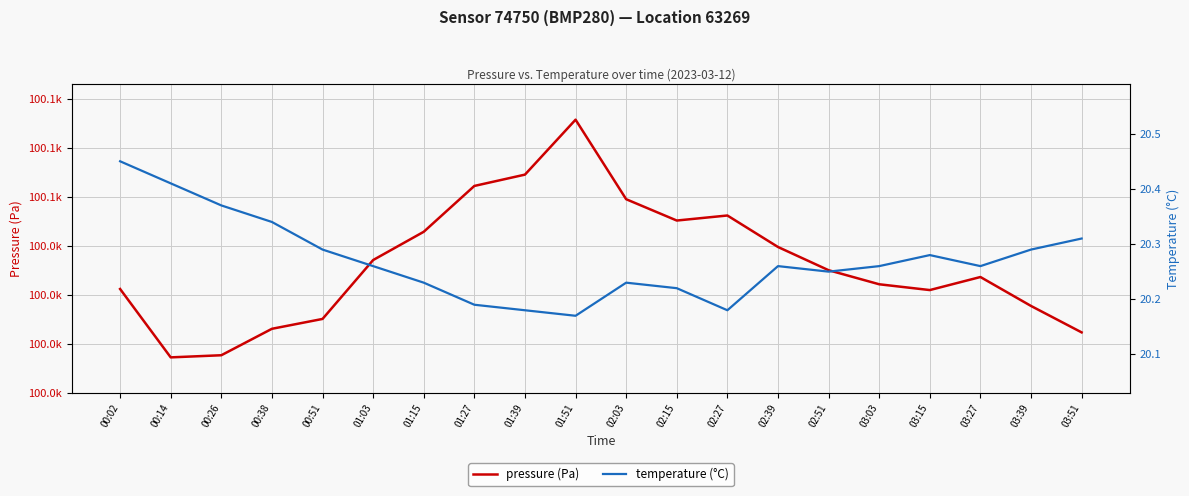

True or false: temperature (°C) and pressure (Pa) cross at least once.

False